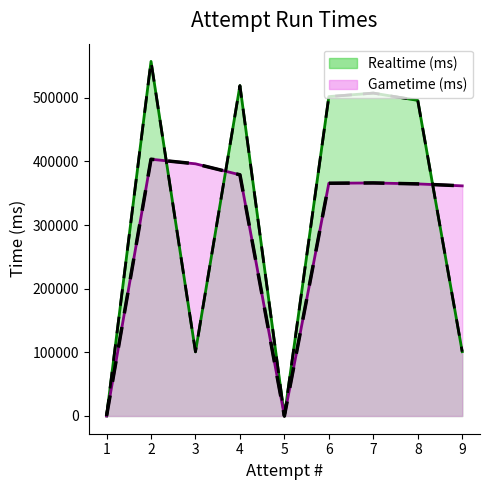

Which category has the highest value in the Realtime (ms) series?

2